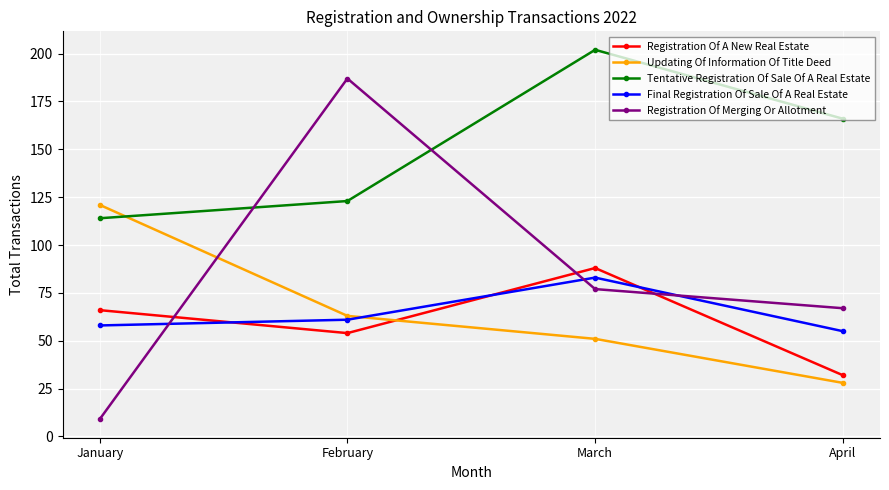

Which category has the lowest value in the Final Registration Of Sale Of A Real Estate series?

April